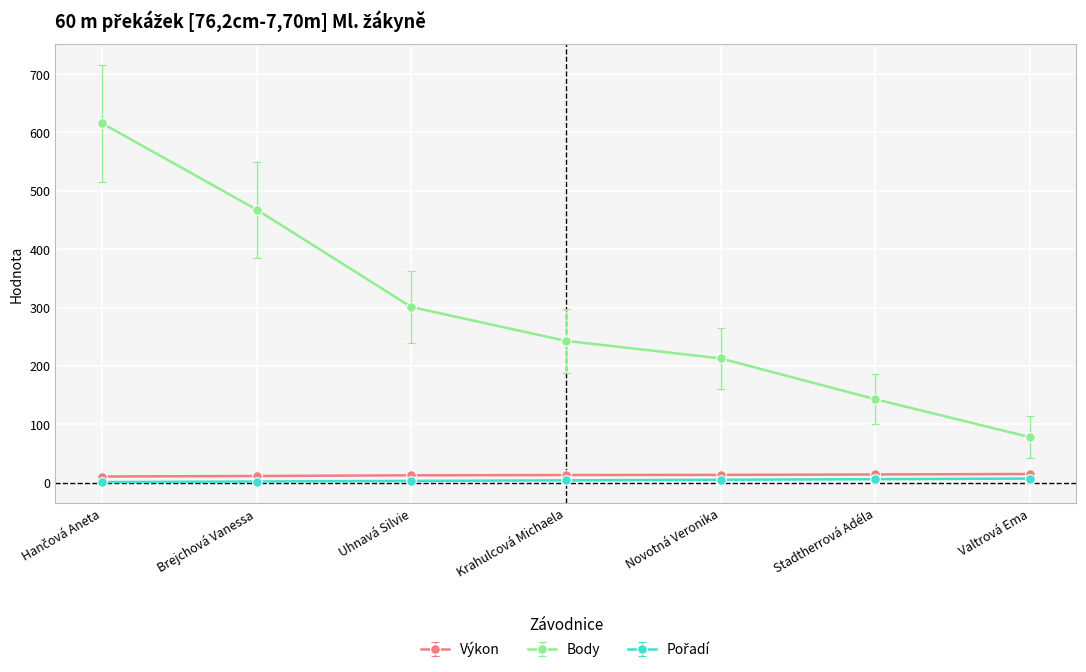

True or false: Body has more than 2 points higher than both neighbors.

False